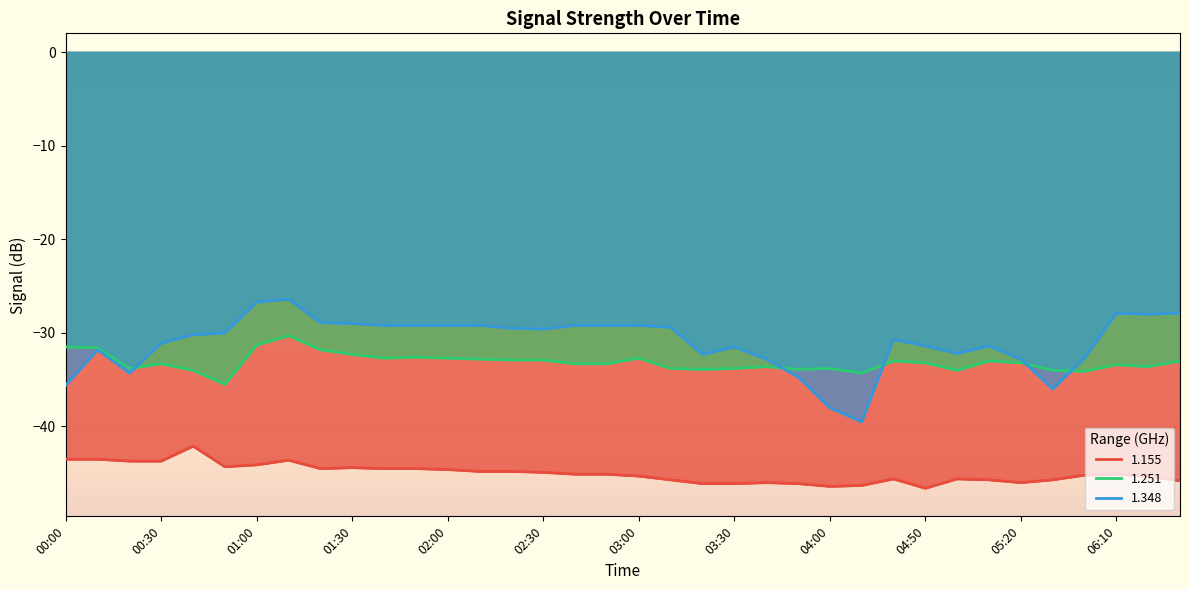

Is it true that 1.251 equals -31.6 at 00:10?

True